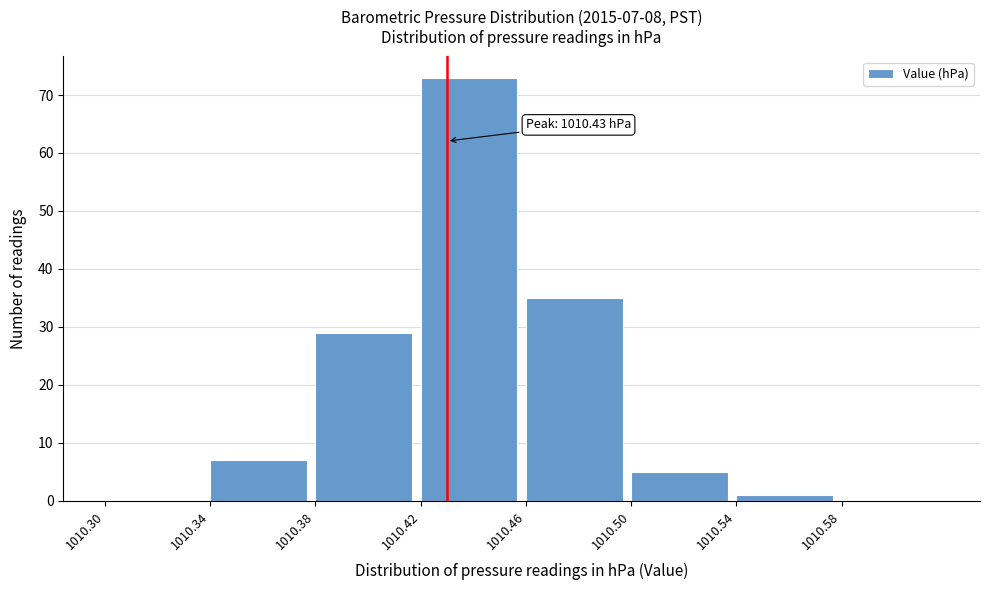

Which range on the x-axis has the tallest bar?

1010.42 to 1010.46